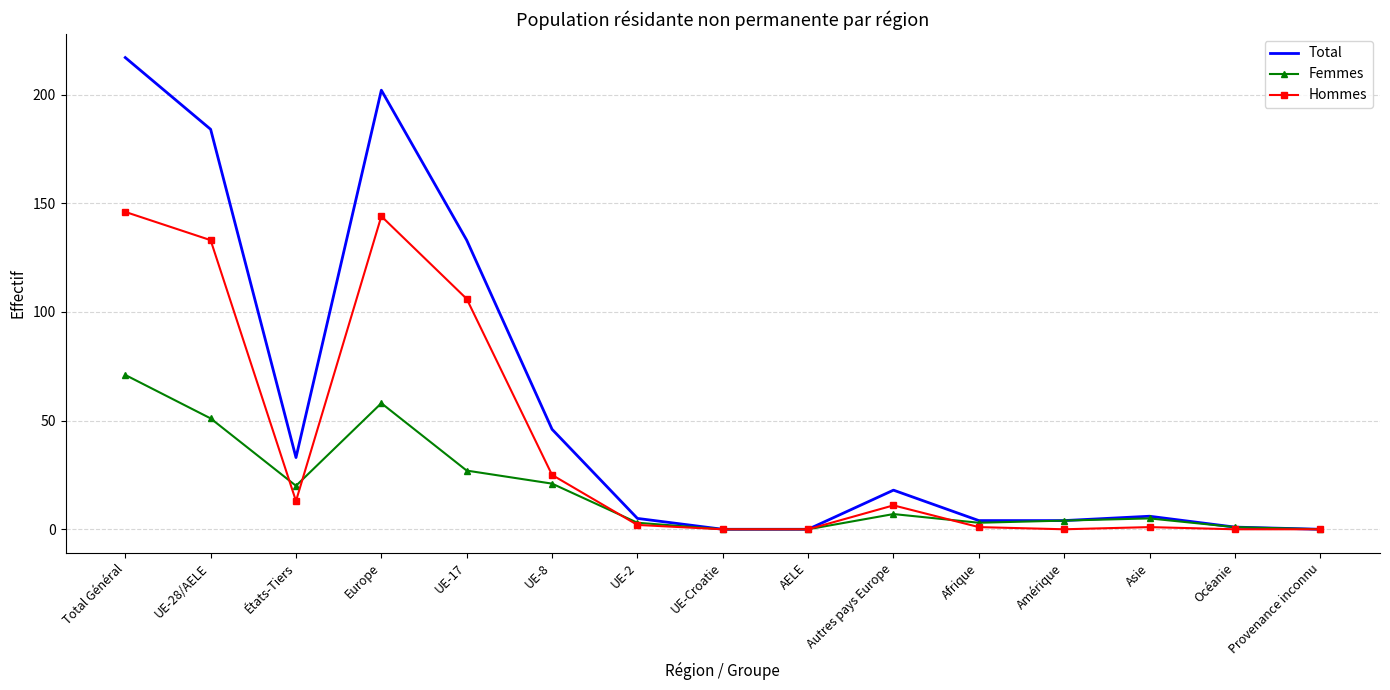

Which category has the highest value across all series?

Total Général